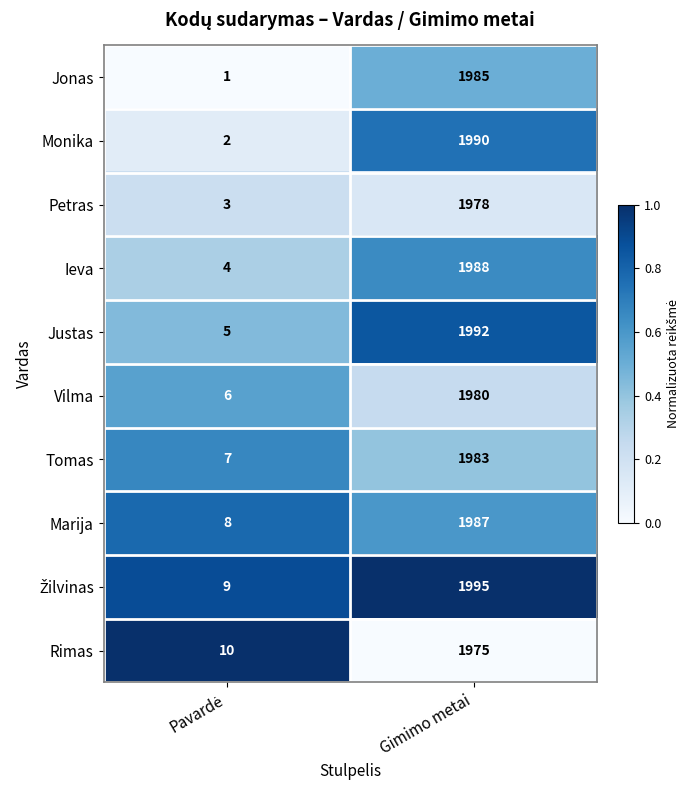

What is the difference between the highest and lowest values at Gimimo metai?

20